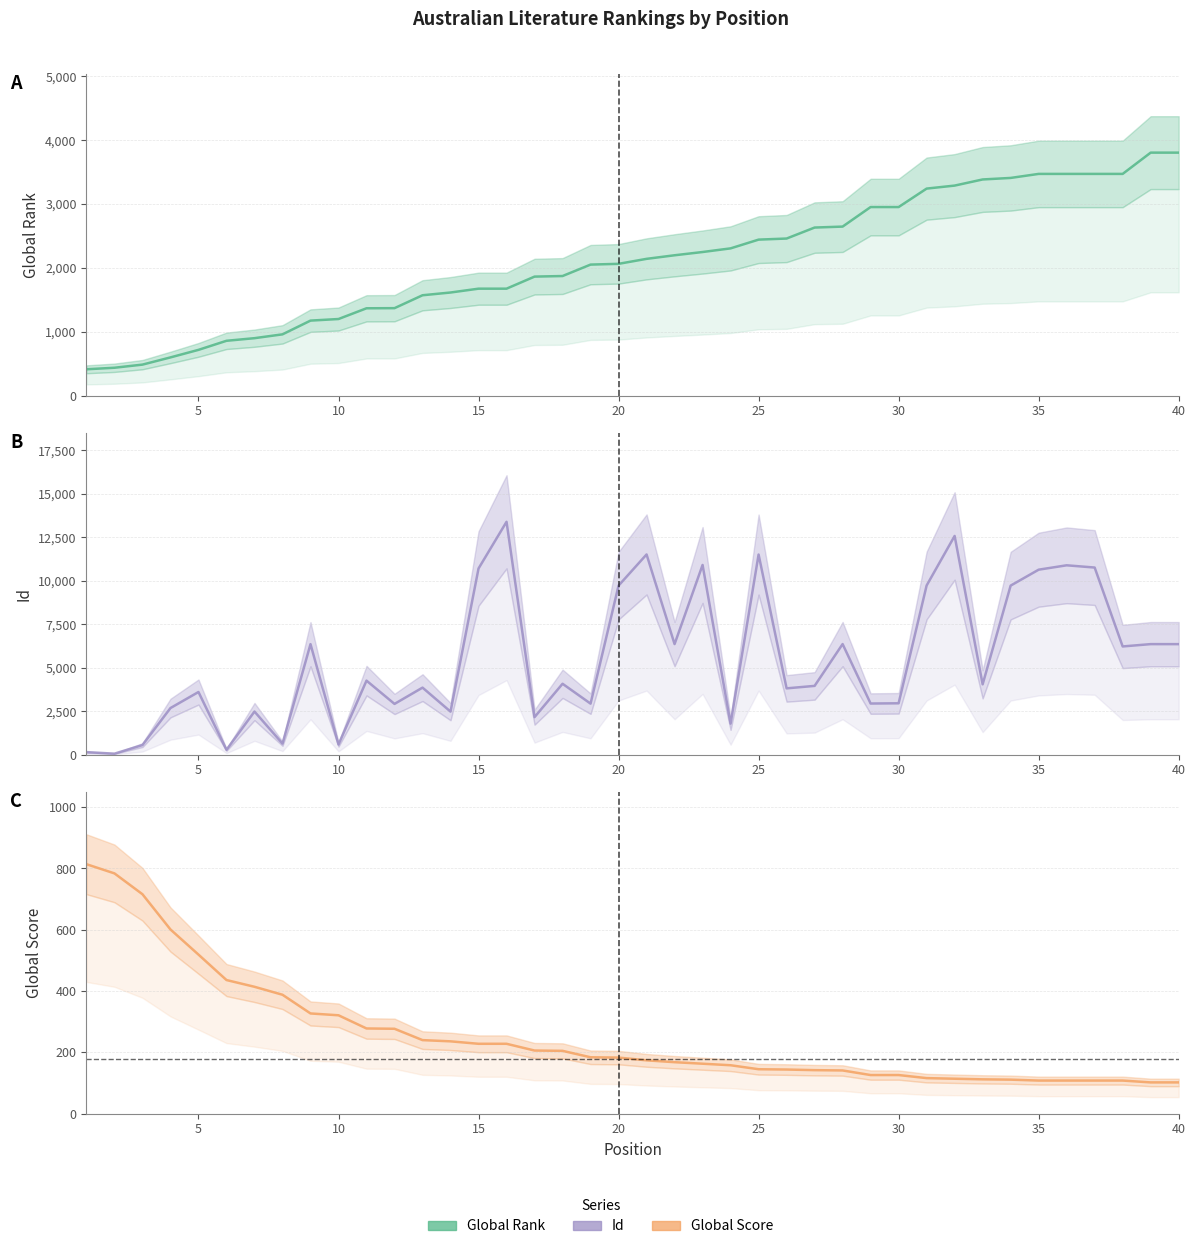

At which label does Global Score first exceed 183?

1